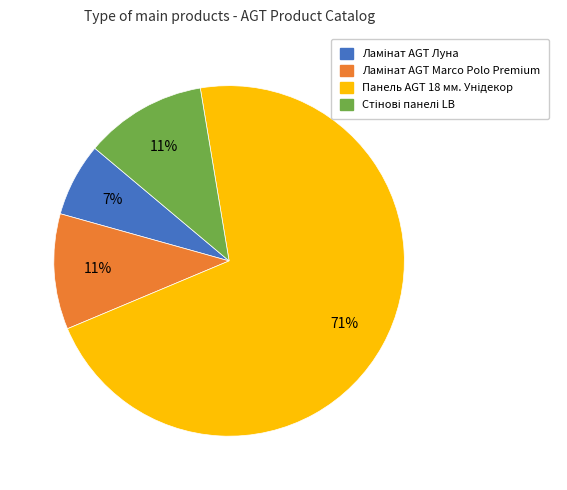

To the nearest percent, what is the average slice percentage?

25%